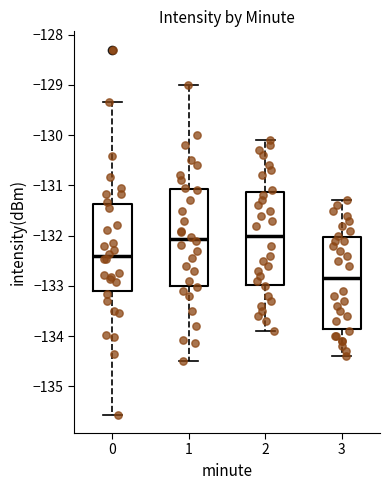

Which box has the lowest median line?

3